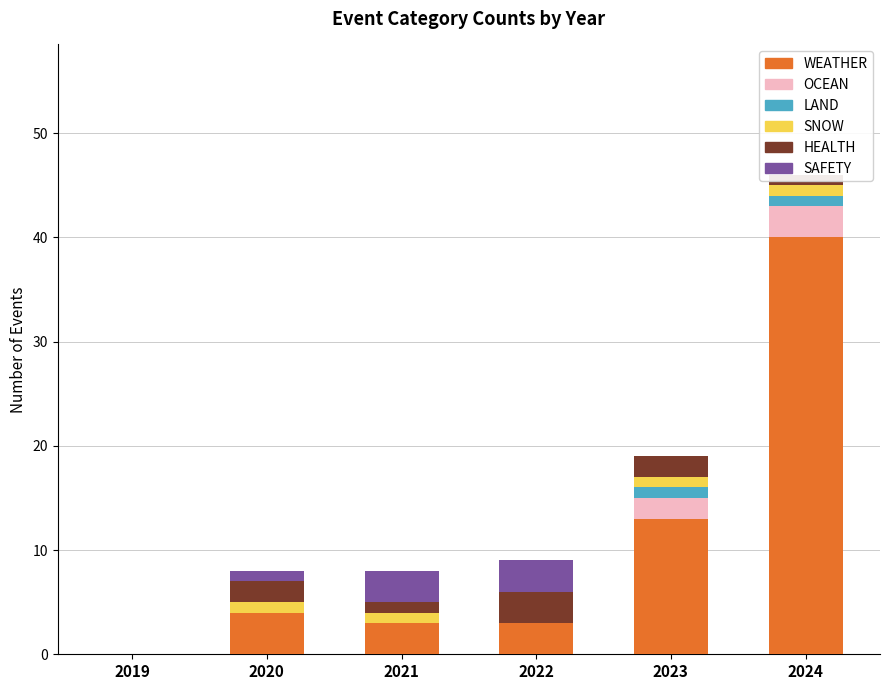

What is the difference between the maximum and minimum values in the OCEAN series?

3